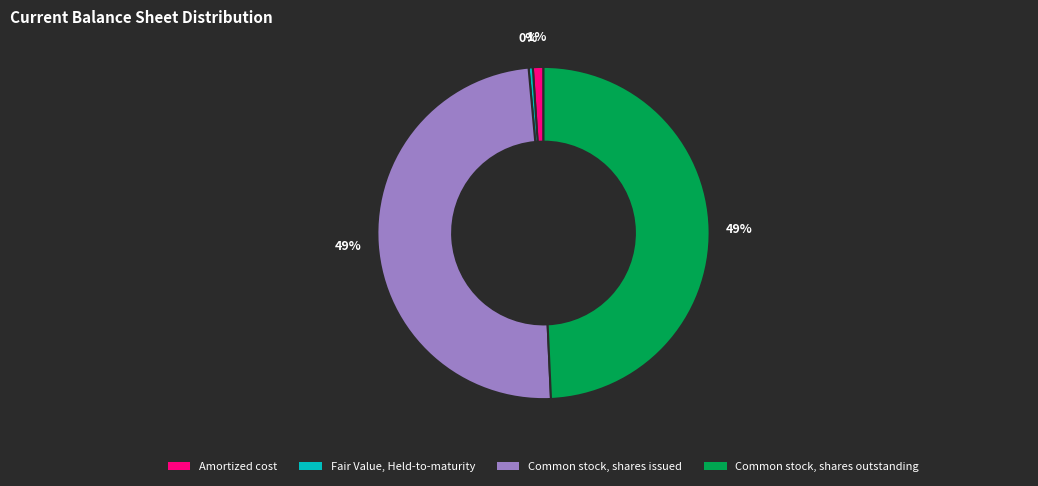

True or false: Fair Value, Held-to-maturity accounts for 0% of the total.

True